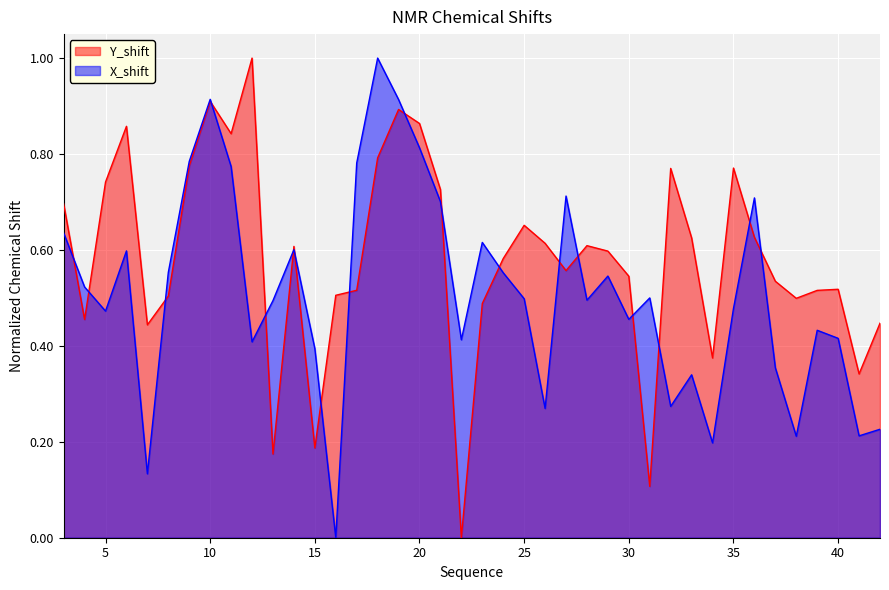

What is the greatest value displayed?

1.0